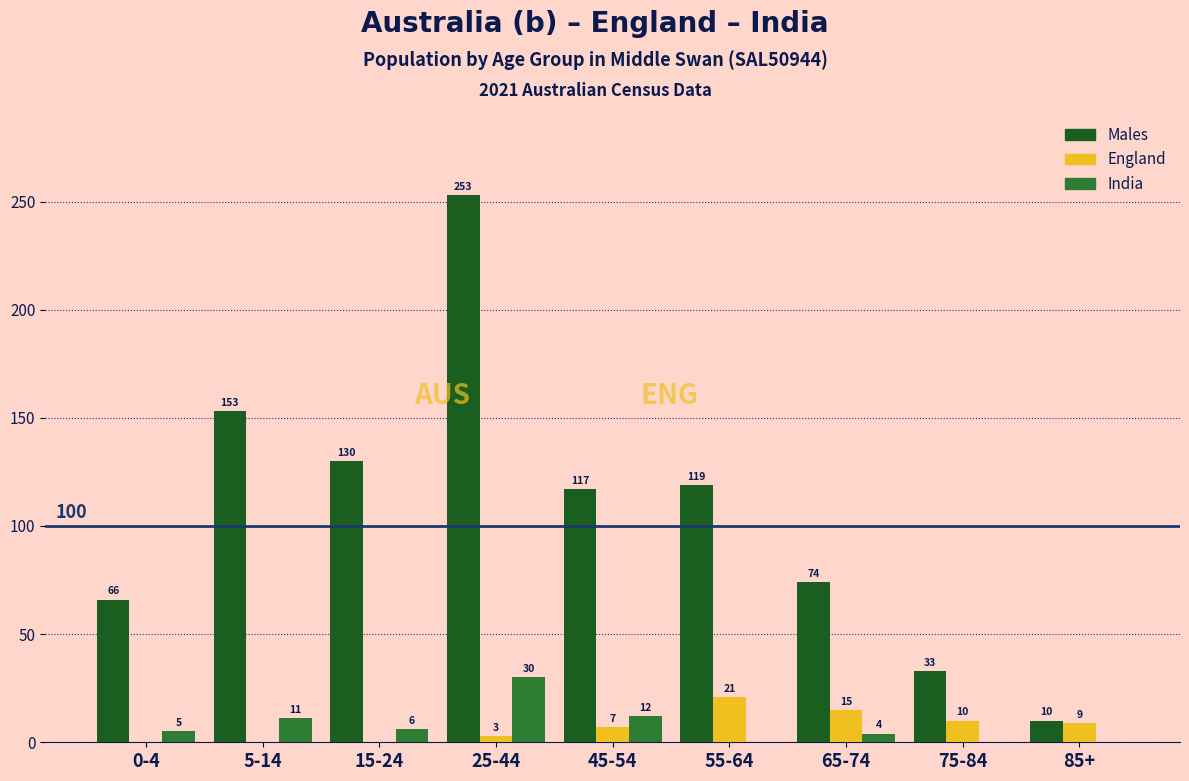

Reading left to right, list all the values displayed in this chart.

Males: 0-4=66	5-14=153	15-24=130	25-44=253	45-54=117	55-64=119	65-74=74	75-84=33	85+=10
England: 0-4=0	5-14=0	15-24=0	25-44=3	45-54=7	55-64=21	65-74=15	75-84=10	85+=9
India: 0-4=5	5-14=11	15-24=6	25-44=30	45-54=12	55-64=0	65-74=4	75-84=0	85+=0